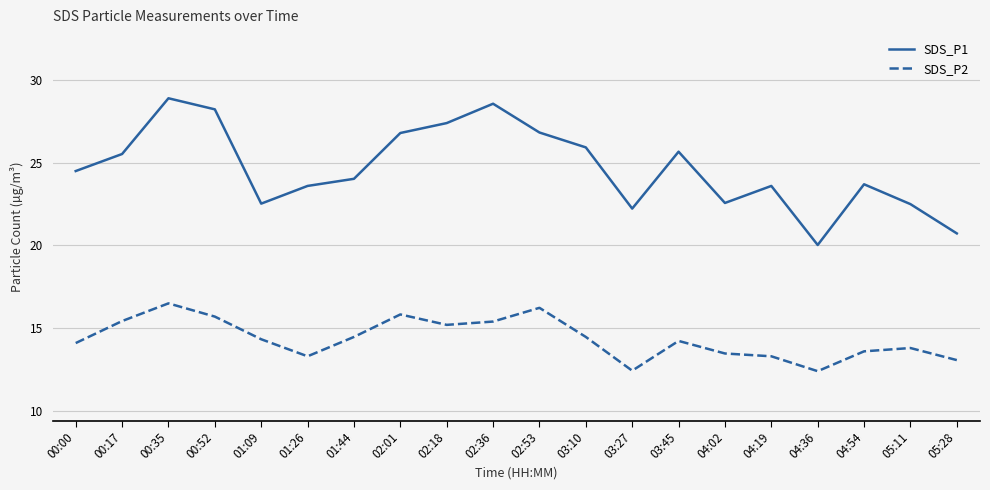

True or false: SDS_P2 and SDS_P1 cross at least once.

False